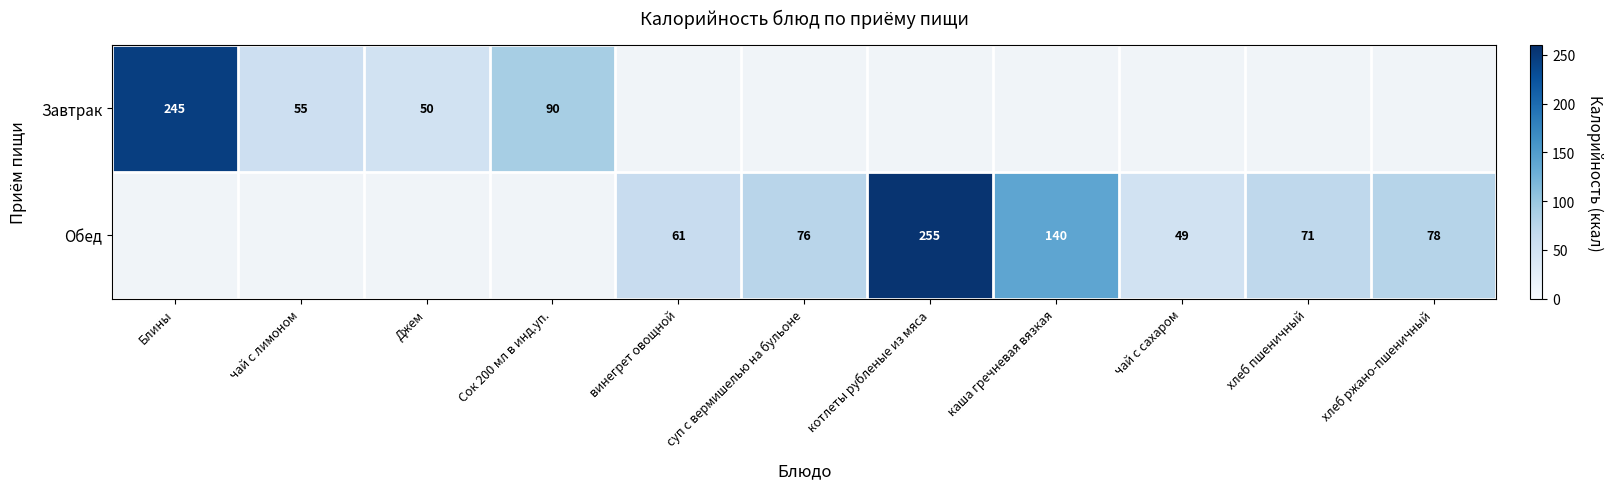

The Обед series shows 101 at суп с вермишелью на бульоне. True or false?

False